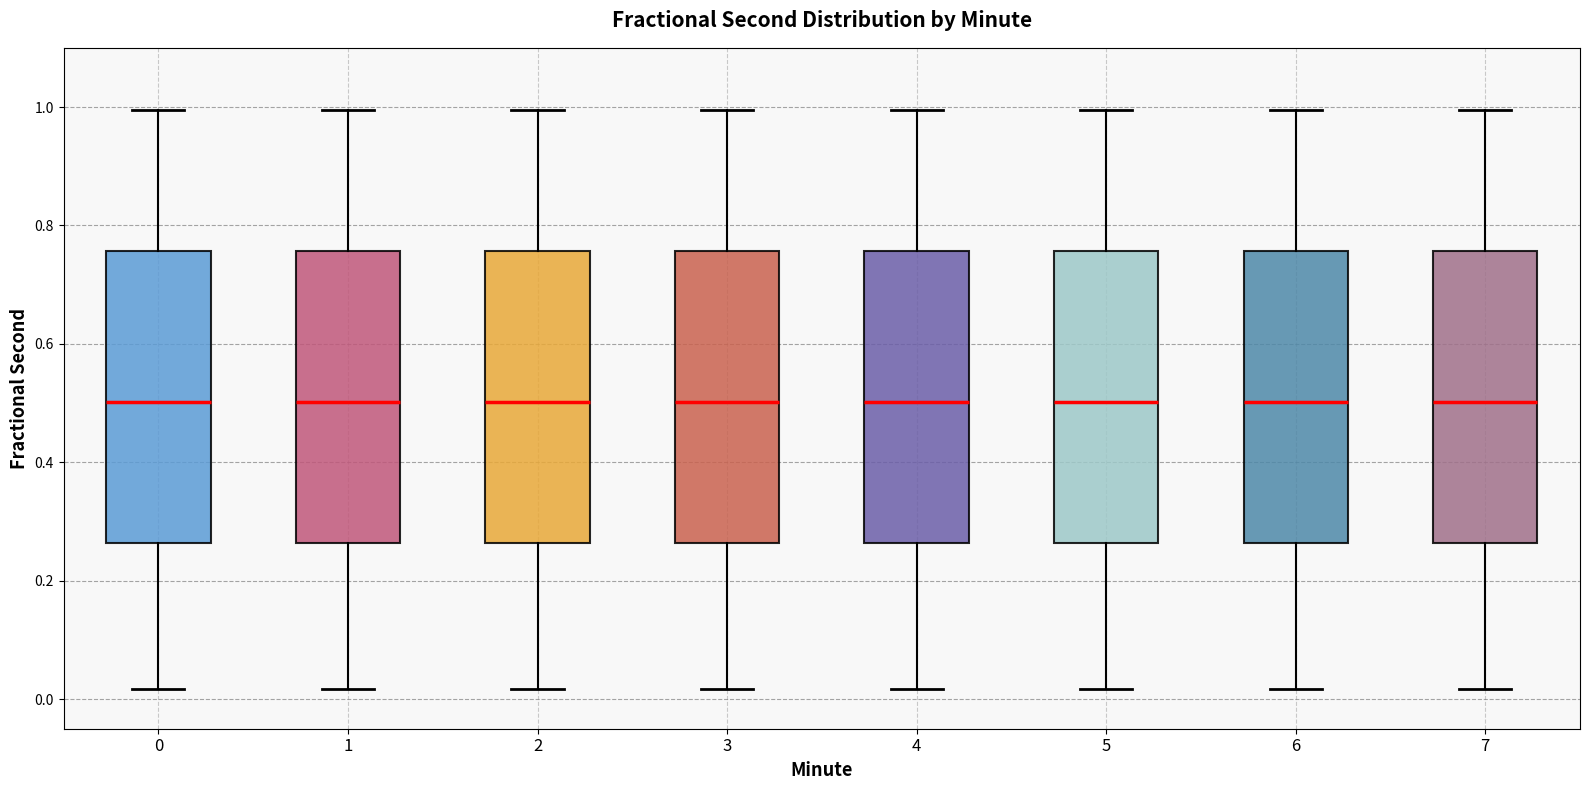

Where is the upper edge of the box at x = 1 on the y-axis? The values are not printed on the chart, so give them approximately, as read against the axis.

0.76